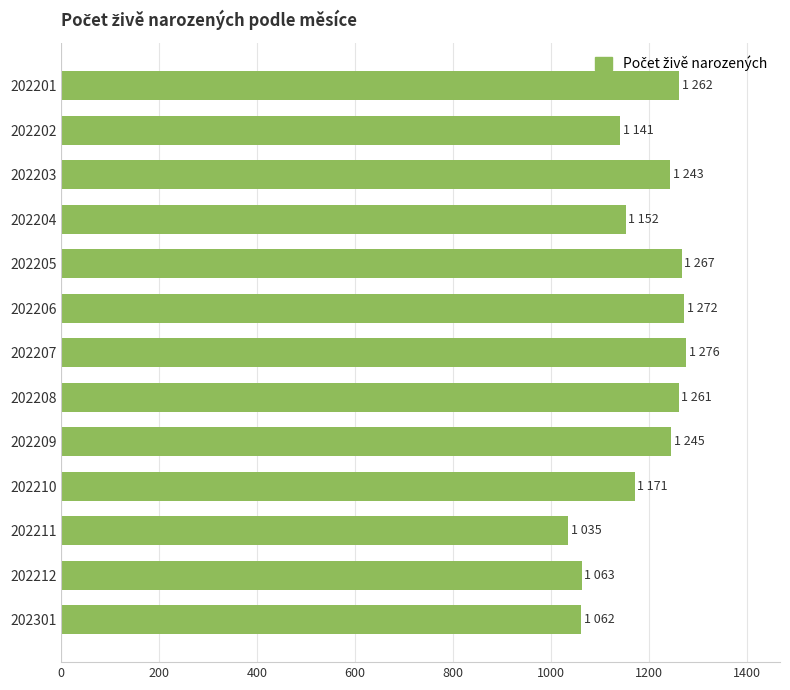

How many distinct data groups are displayed?

1